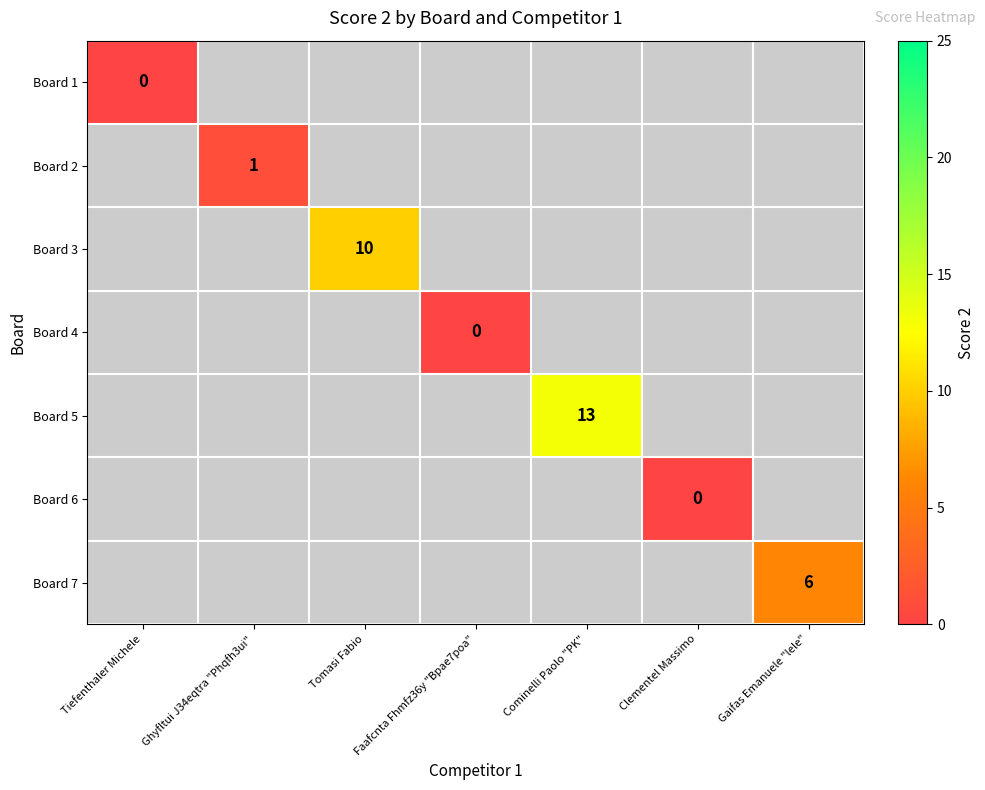

The Board 3 series shows 16 at Tomasi Fabio. True or false?

False